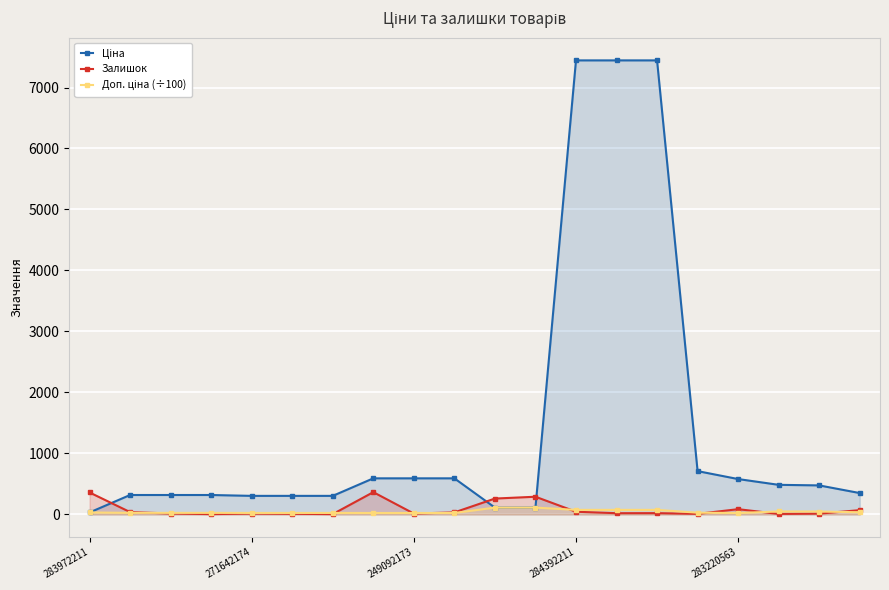

Is the value of Ціна at 14 greater than the value of Доп. ціна (÷100) at 18?

Yes